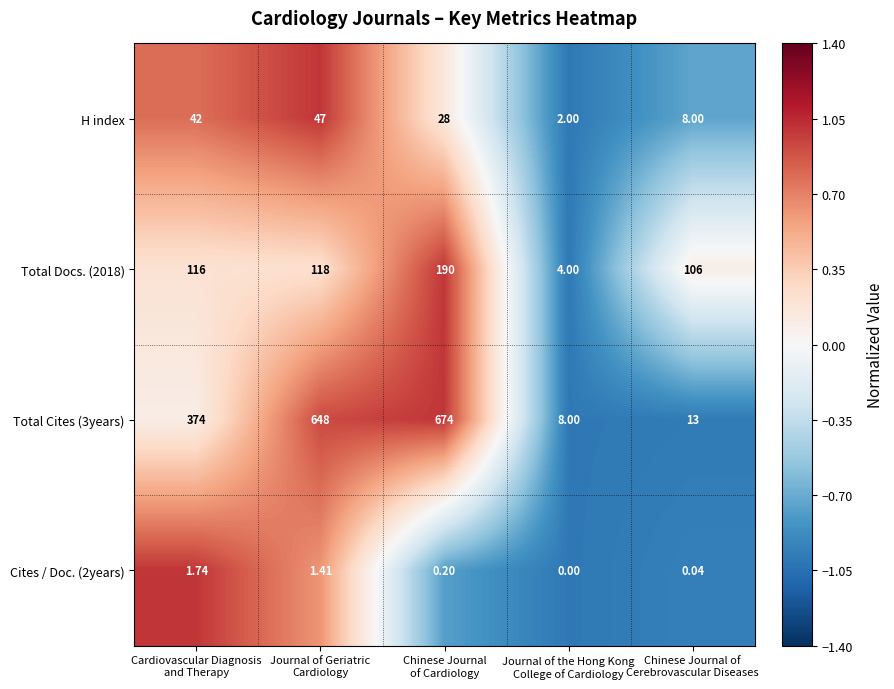

Rank the series by their maximum value, from highest to lowest.

Total Cites (3years), Total Docs. (2018), H index, Cites / Doc. (2years)